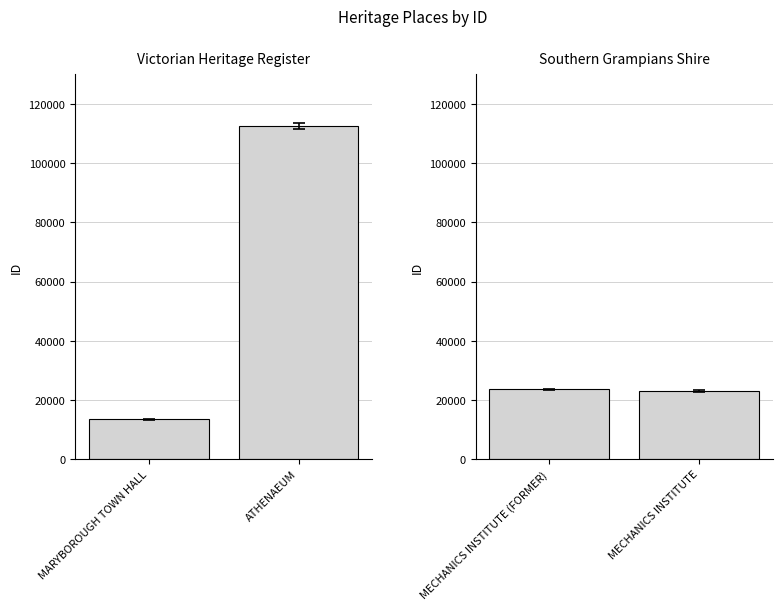

Reading left to right, extract all data points from this chart.

Victorian Heritage Register: 13472	112521
Southern Grampians Shire: 23602	23052